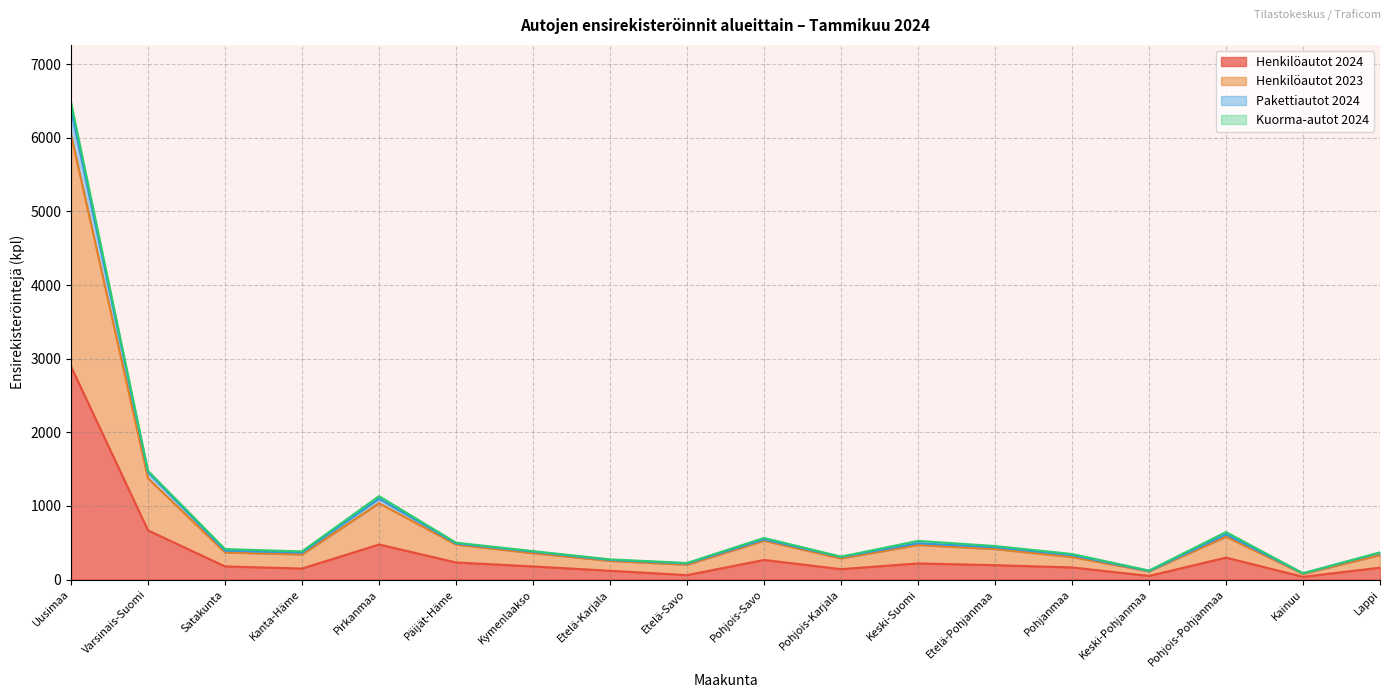

At which category is the sum across all series the highest?

Uusimaa